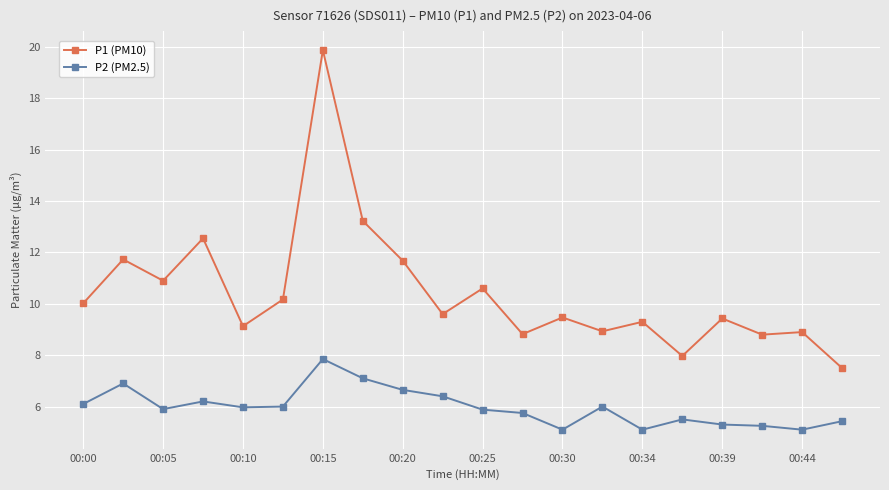

What is the value of the P2 (PM2.5) point at the 12th from the left?

5.8